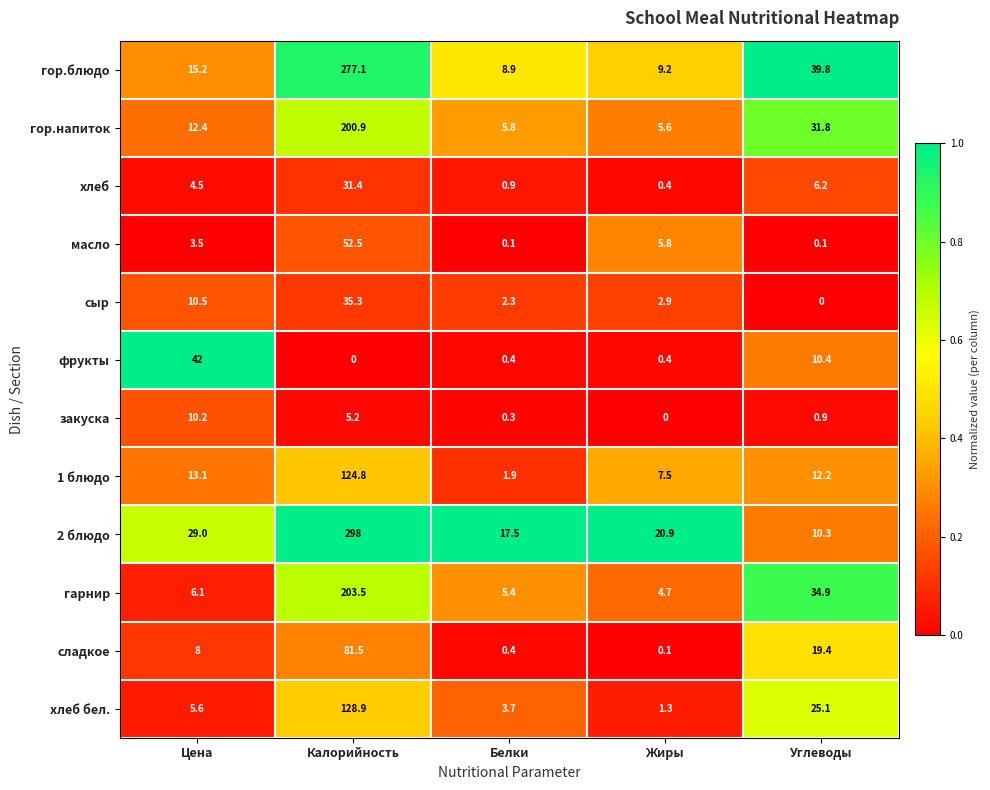

True or false: масло has a value of 8.9 at Жиры.

False